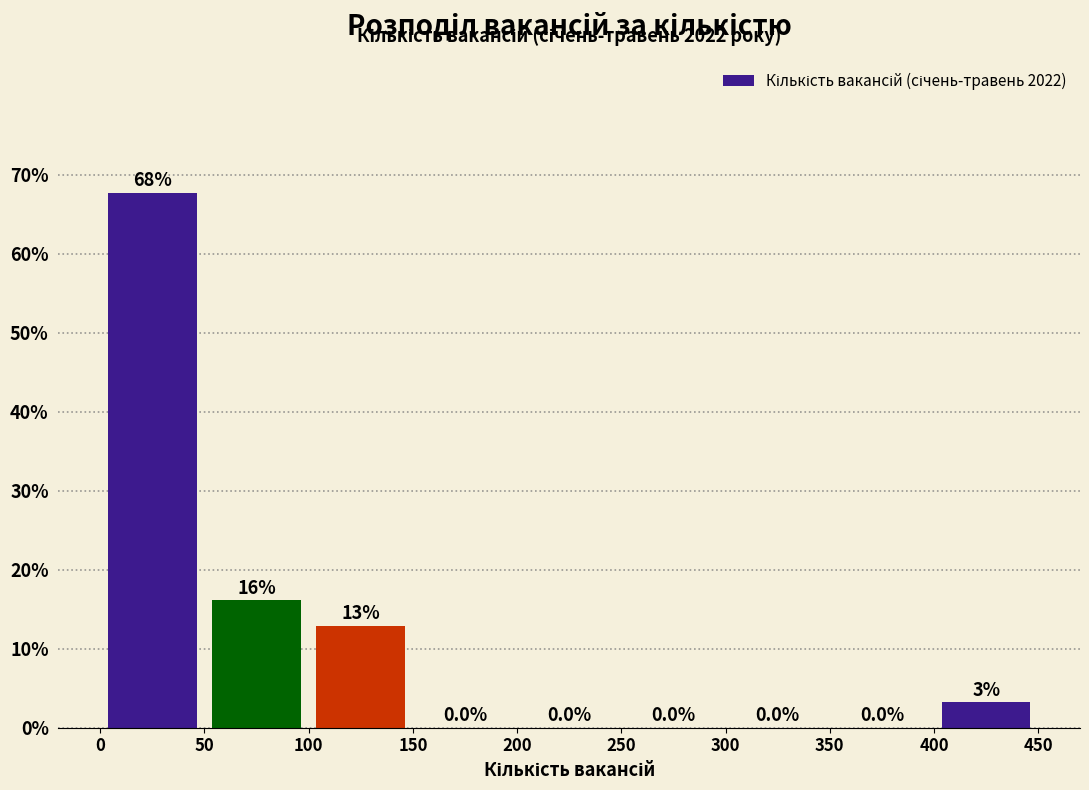

Which range on the x-axis has the tallest bar?

0 to 50